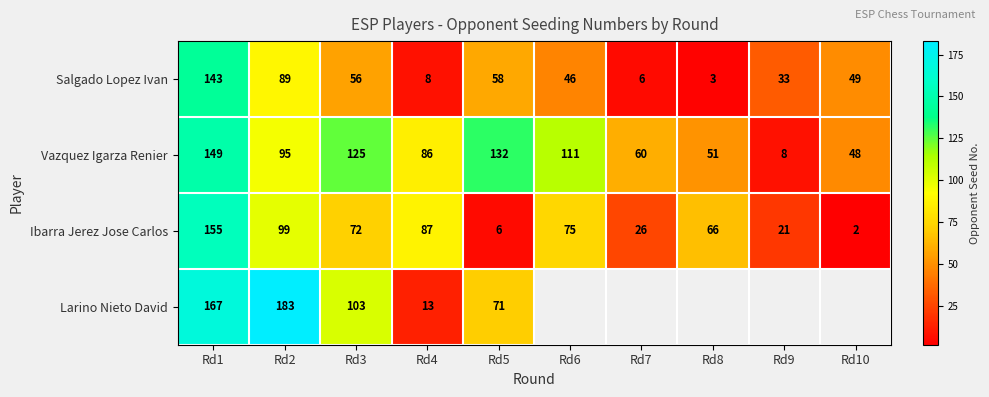

What is the spread (max minus min) of values at Rd9?

25.0